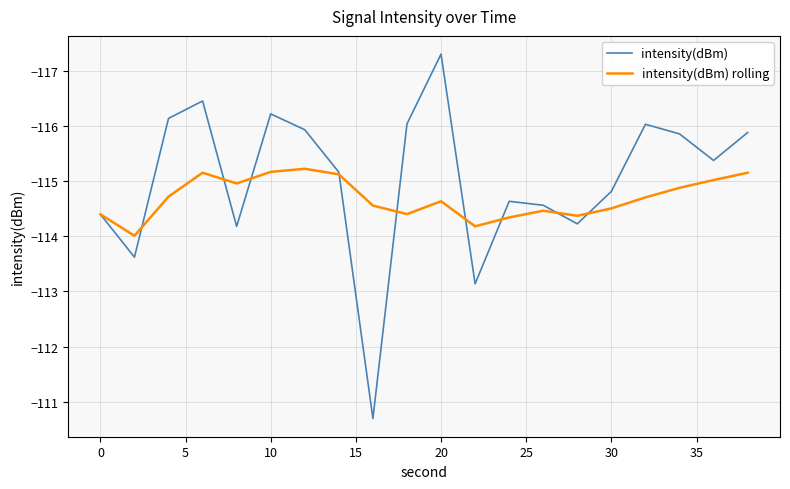

At how many categories does at least one series exceed -111?

1